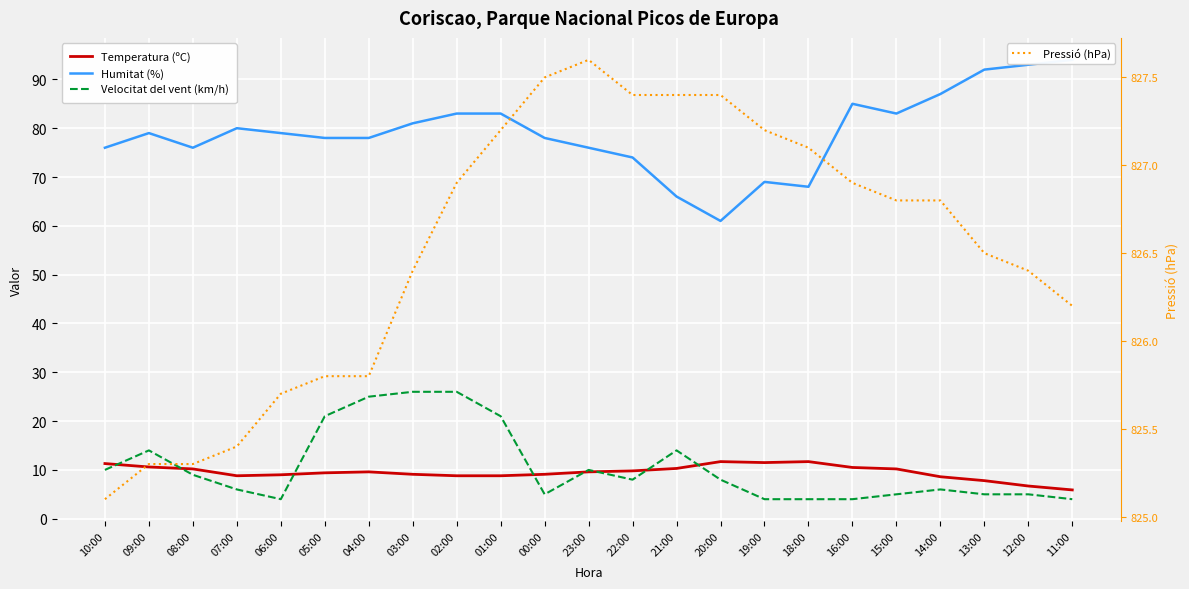

At which category is the sum across all series the highest?

02:00